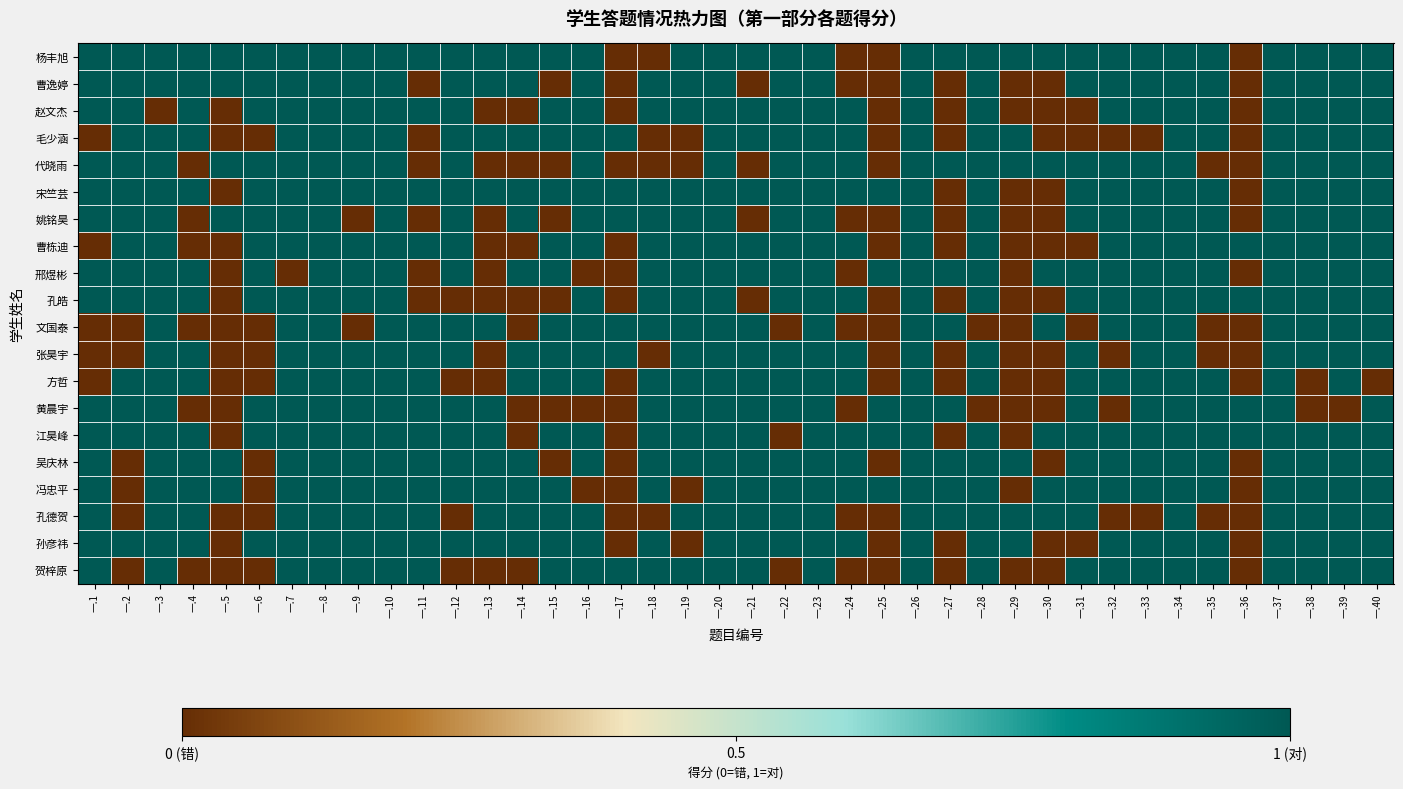

At which category is the sum across all series the highest?

一.8